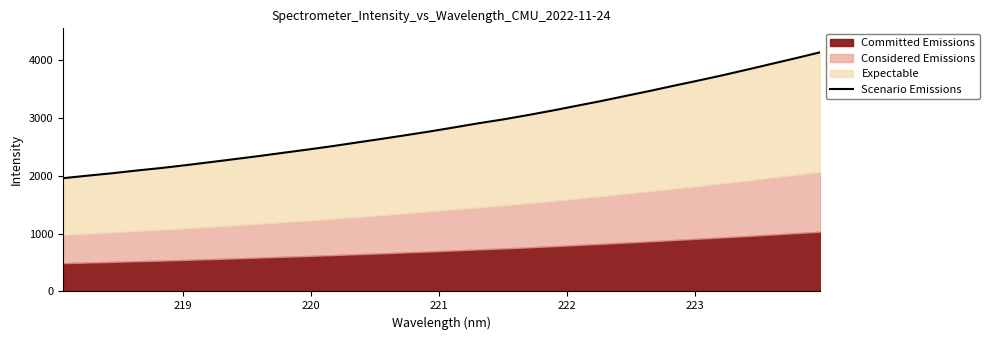

How many lines are shown in the chart?

1